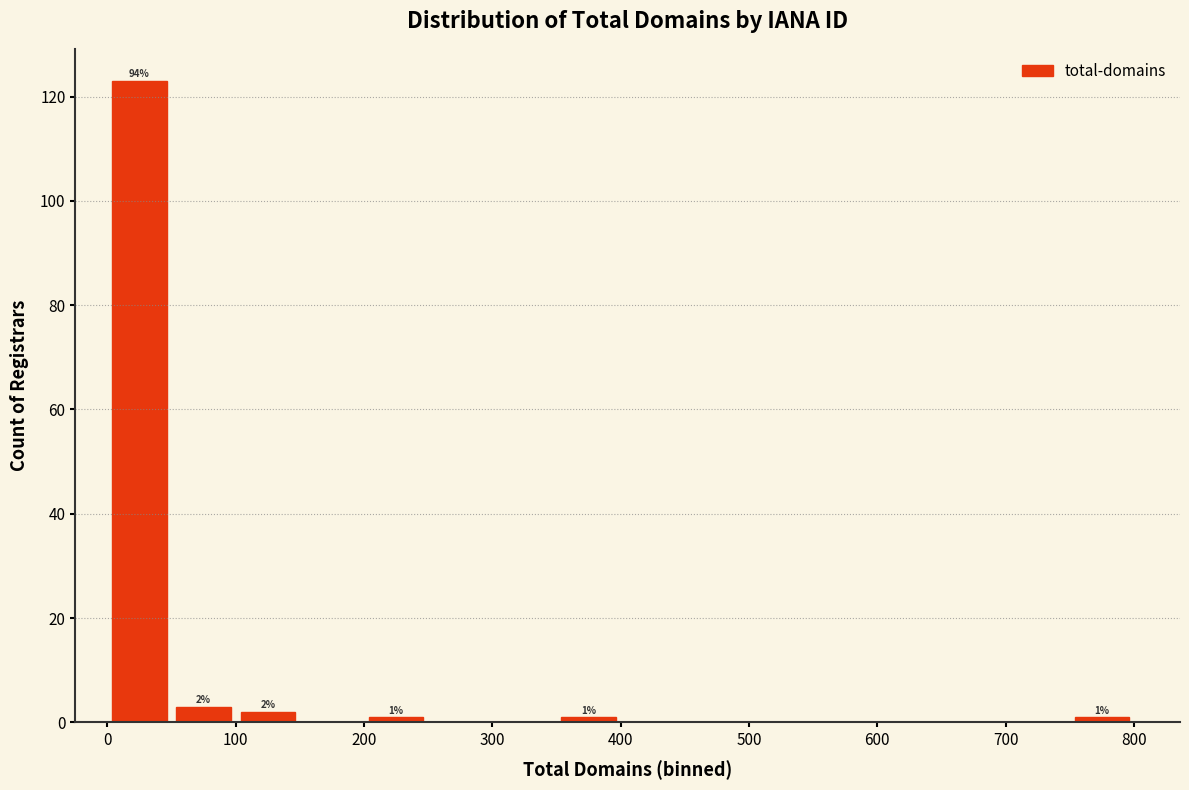

Over which range of the x-axis is the bar tallest?

0 to 50